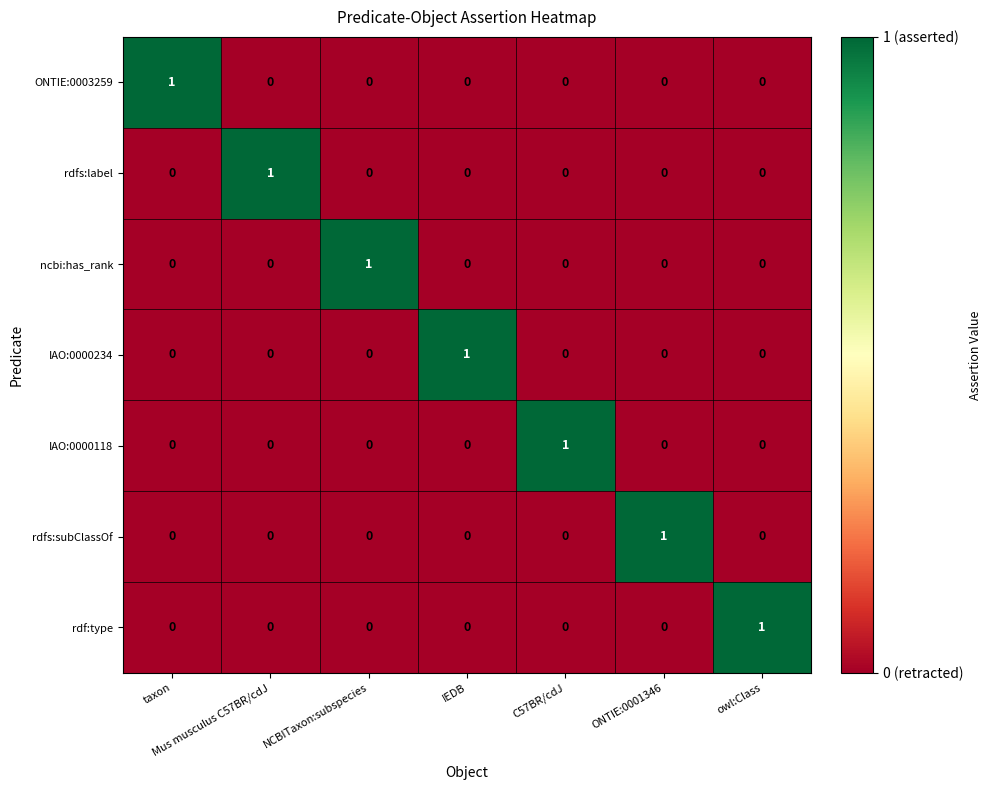

At which label does IAO:0000118 reach its peak?

C57BR/cdJ